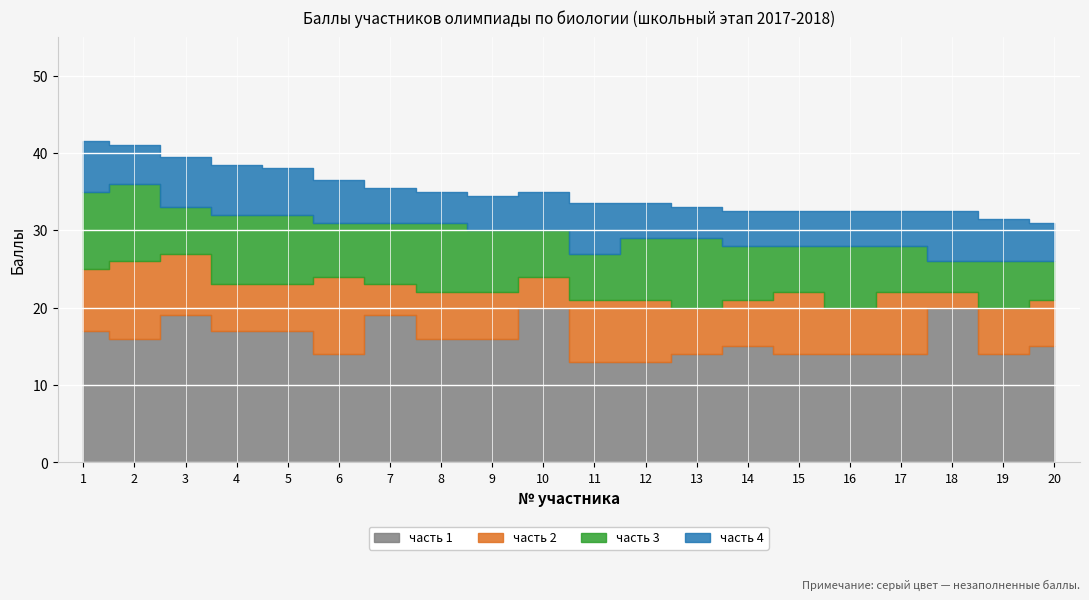

True or false: часть 3 has more than 0 points higher than both neighbors.

True